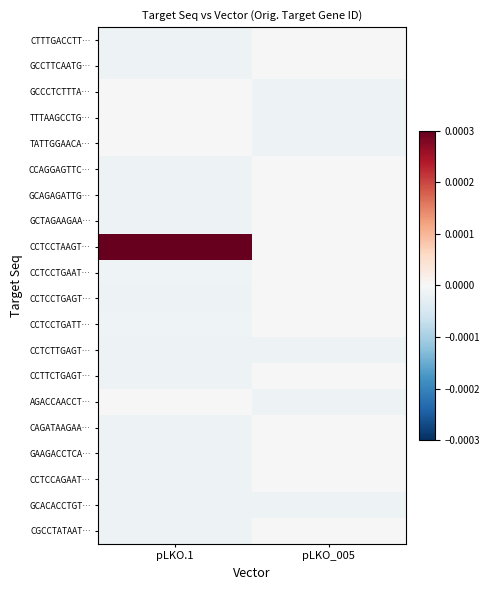

Reading left to right, list all the values displayed in this chart.

CTTTGACCTT…: pLKO.1=-0.0	pLKO_005=0.0
GCCTTCAATG…: pLKO.1=-0.0	pLKO_005=0.0
GCCCTCTTTA…: pLKO.1=0.0	pLKO_005=-0.0
TTTAAGCCTG…: pLKO.1=0.0	pLKO_005=-0.0
TATTGGAACA…: pLKO.1=0.0	pLKO_005=-0.0
CCAGGAGTTC…: pLKO.1=-0.0	pLKO_005=0.0
GCAGAGATTG…: pLKO.1=-0.0	pLKO_005=0.0
GCTAGAAGAA…: pLKO.1=-0.0	pLKO_005=0.0
CCTCCTAAGT…: pLKO.1=0.0	pLKO_005=0.0
CCTCCTGAAT…: pLKO.1=-0.0	pLKO_005=0.0
CCTCCTGAGT…: pLKO.1=-0.0	pLKO_005=0.0
CCTCCTGATT…: pLKO.1=-0.0	pLKO_005=0.0
CCTCTTGAGT…: pLKO.1=-0.0	pLKO_005=-0.0
CCTTCTGAGT…: pLKO.1=-0.0	pLKO_005=0.0
AGACCAACCT…: pLKO.1=0.0	pLKO_005=-0.0
CAGATAAGAA…: pLKO.1=-0.0	pLKO_005=0.0
GAAGACCTCA…: pLKO.1=-0.0	pLKO_005=0.0
CCTCCAGAAT…: pLKO.1=-0.0	pLKO_005=0.0
GCACACCTGT…: pLKO.1=-0.0	pLKO_005=-0.0
CGCCTATAAT…: pLKO.1=-0.0	pLKO_005=0.0